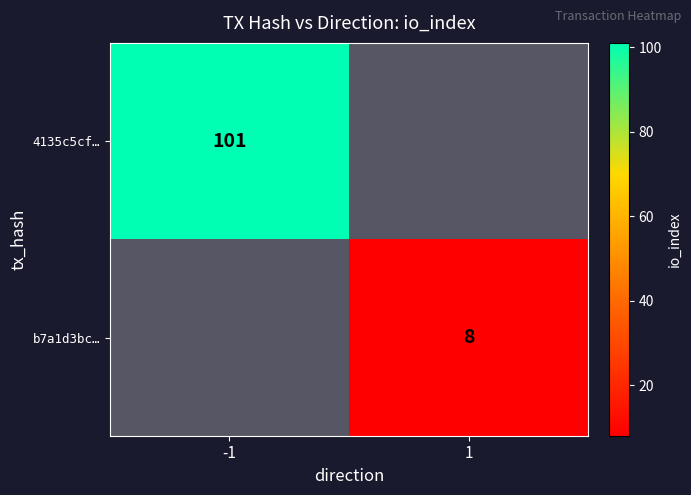

The b7a1d3bc… series shows 8 at 1. True or false?

True